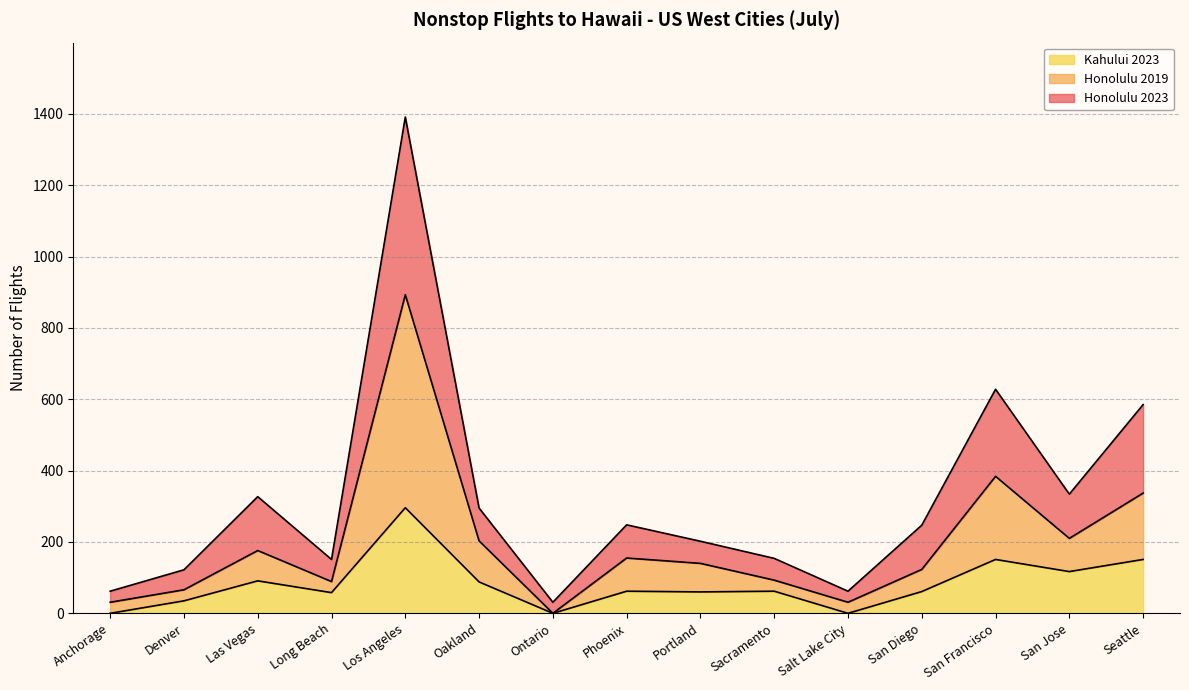

At which category is the sum across all series the highest?

Los Angeles